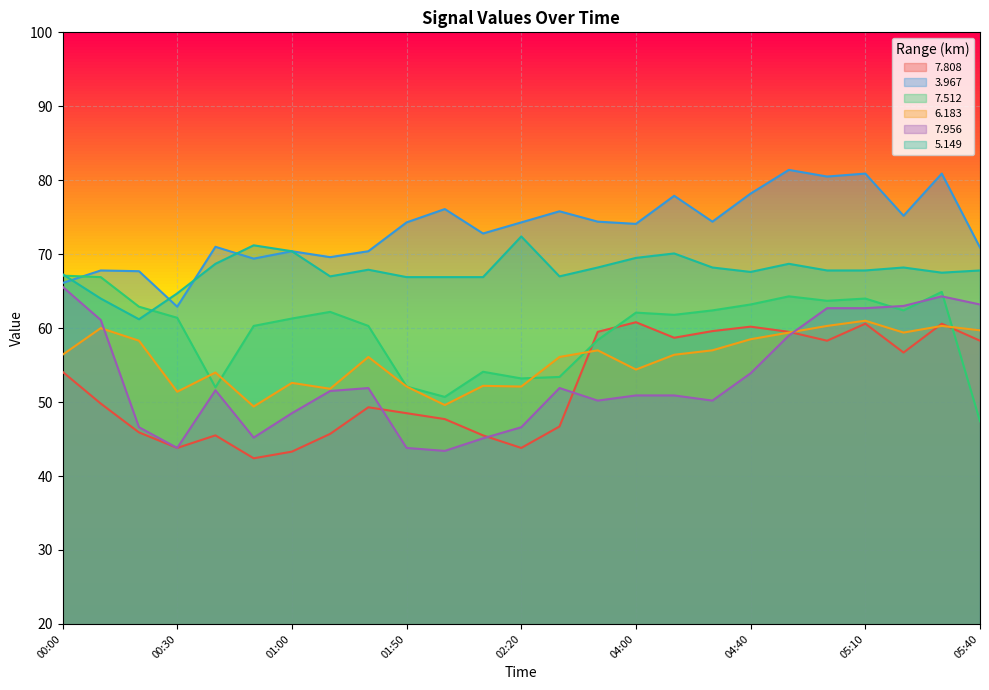

At which category does   7.512 reach its first local peak?

01:10